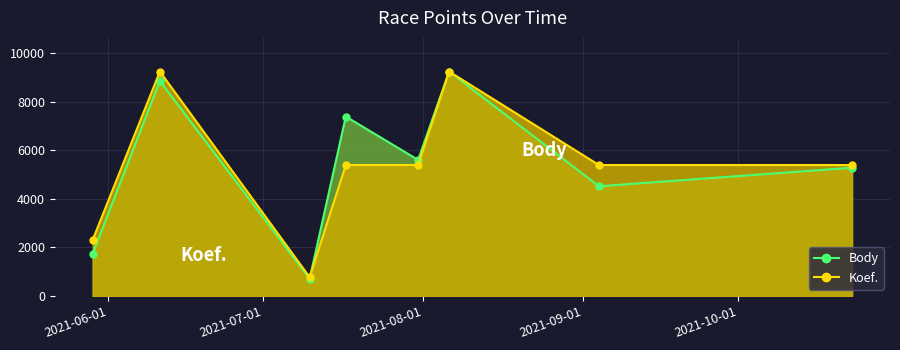

At which category is the sum across all series the highest?

2021-08-06